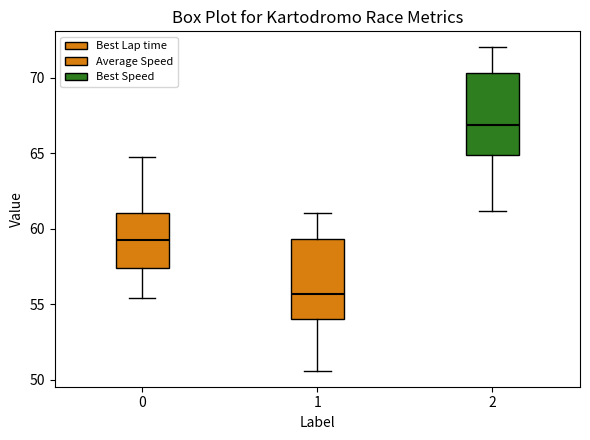

Reading left to right, read every box against the y-axis: the position of its median line, the range the box covers, and the ends of its whiskers. The values are not printed on the chart, so give them approximately, as read against the axis.

0: median 59.5, box 57.5 to 61.0, whiskers 55.5 to 64.5
1: median 55.5, box 54.0 to 59.5, whiskers 50.5 to 61.0
2: median 67.0, box 65.0 to 70.5, whiskers 61.0 to 72.0